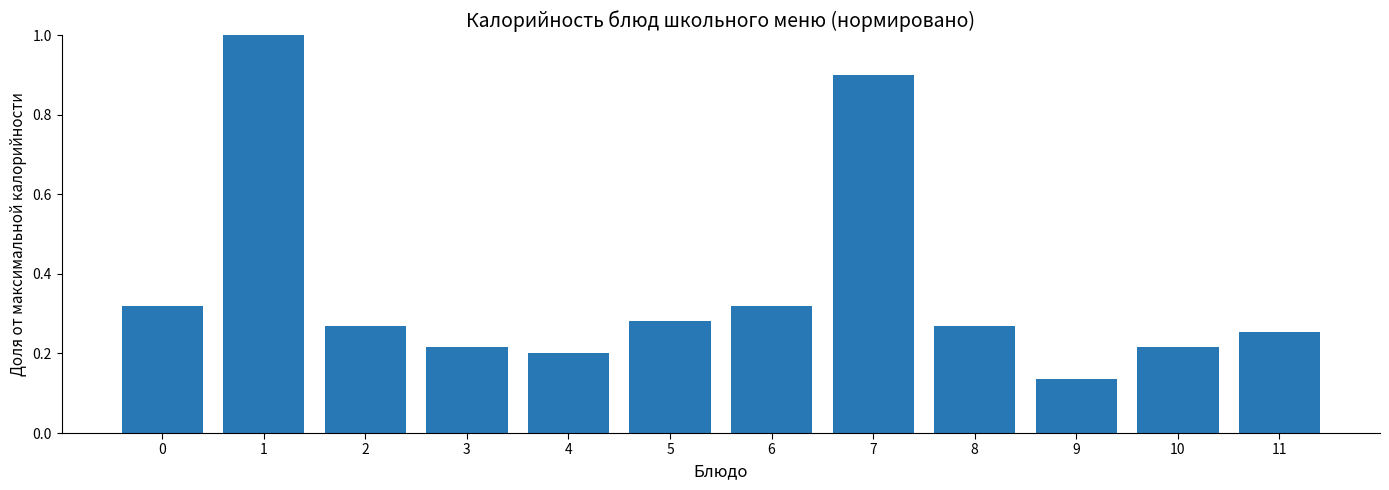

Which label corresponds to the smallest value in the chart?

9